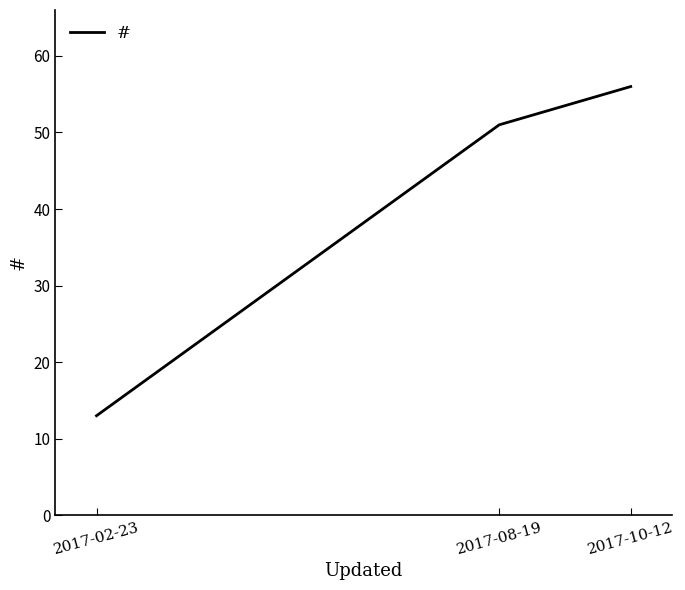

Rank the categories by value from highest to lowest.

2017-10-12, 2017-08-19, 2017-02-23